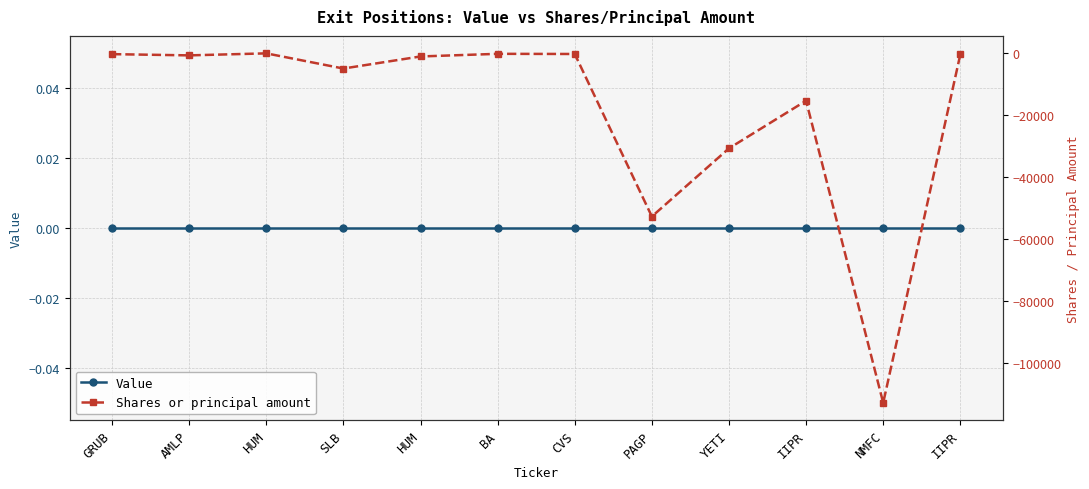

Rank the series by their average value, from highest to lowest.

Value, Shares or principal amount